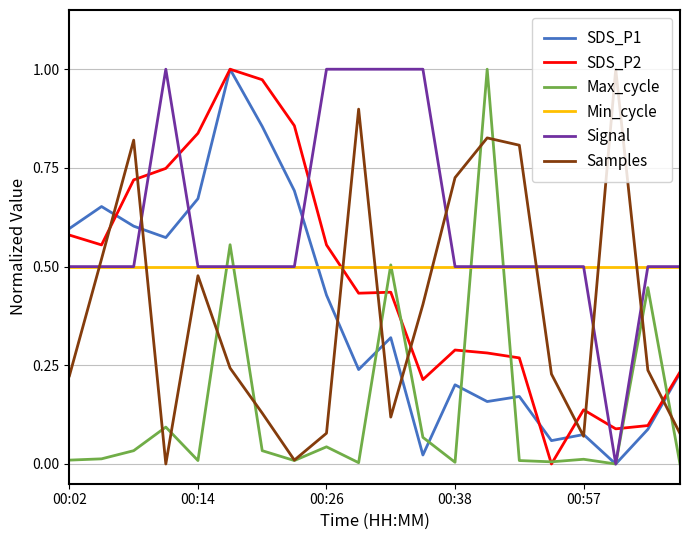

How many intersections are there between Min_cycle and SDS_P2?

1